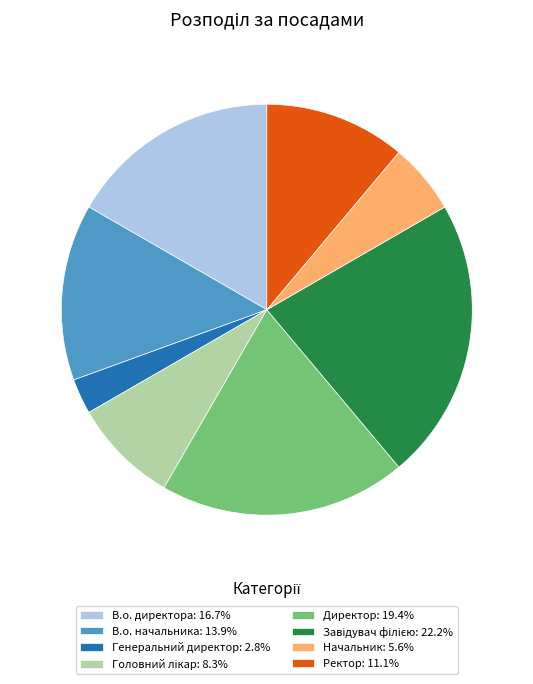

Is there a majority slice in this chart?

No